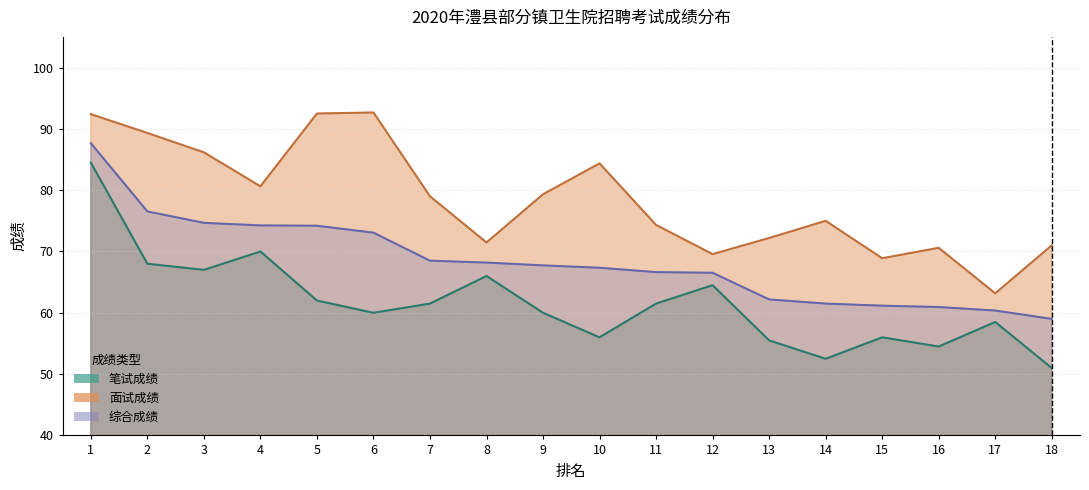

At which category does 面试成绩 reach its first local valley?

4